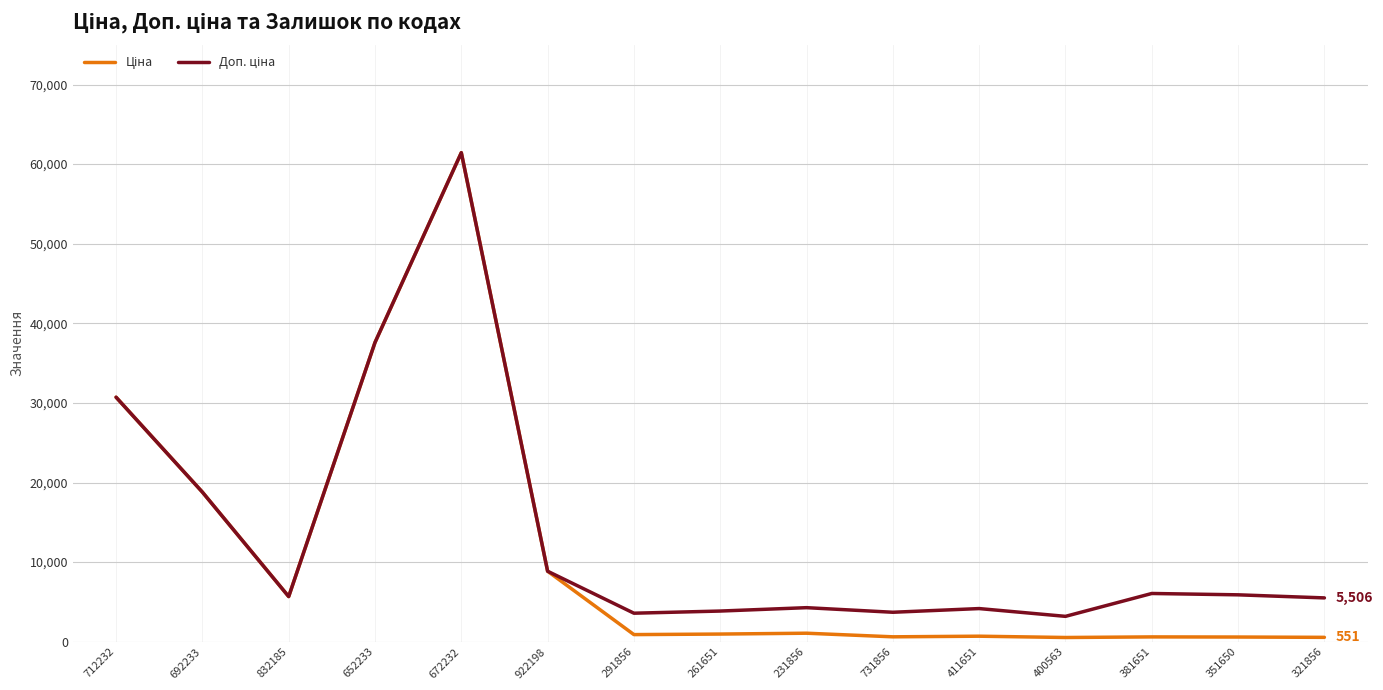

At which category is the sum across all series the highest?

672232